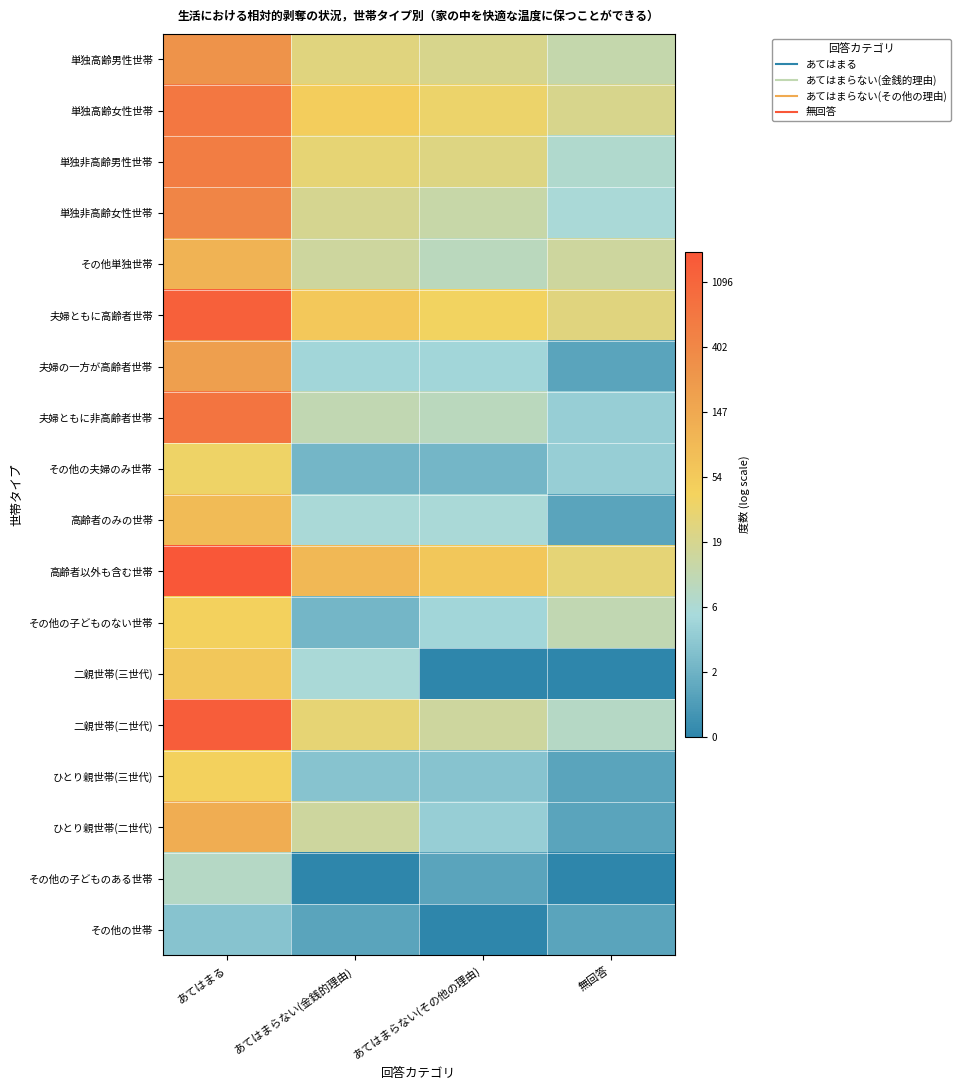

What is the spread (max minus min) of values at あてはまらない(金銭的理由)?

4.5